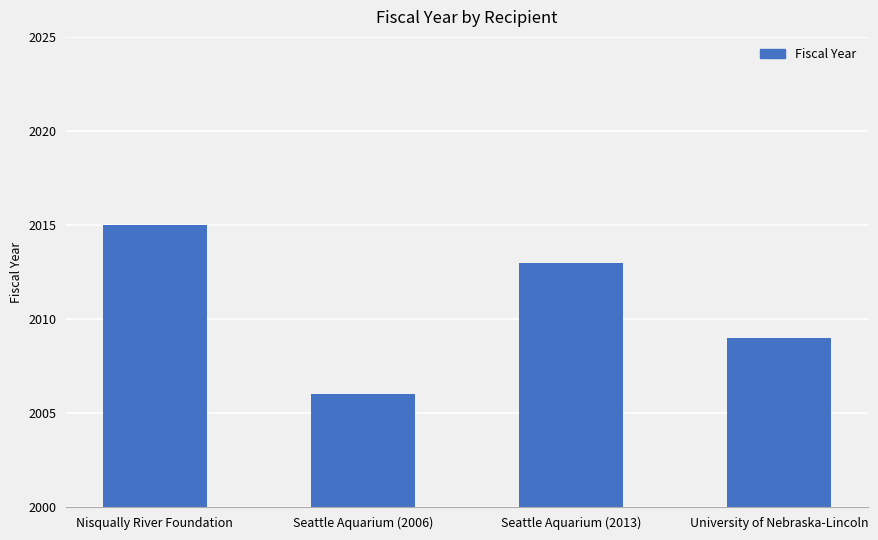

The chart shows a value of 2006 at Seattle Aquarium (2006). True or false?

True